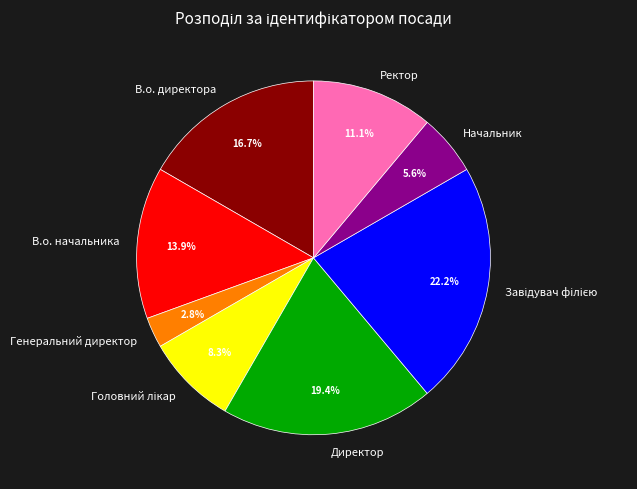

To the nearest percent, what is the combined percentage of Начальник and Директор?

25%